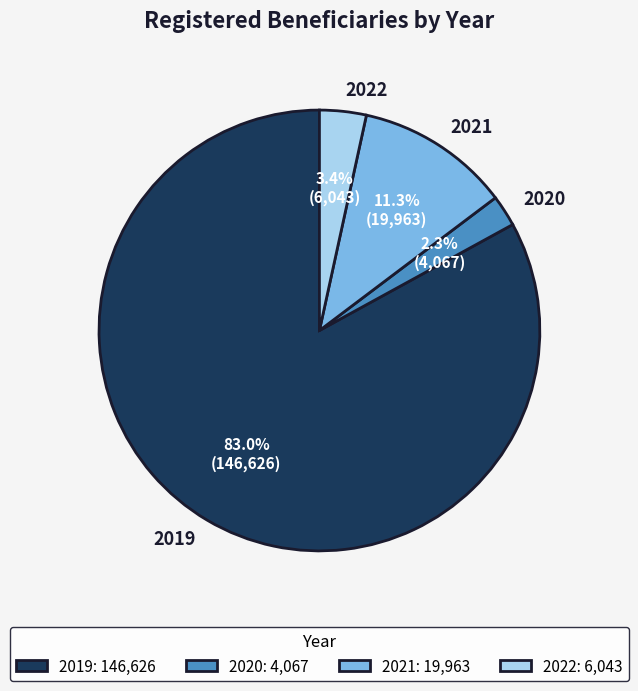

What is the largest slice in the pie chart?

2019